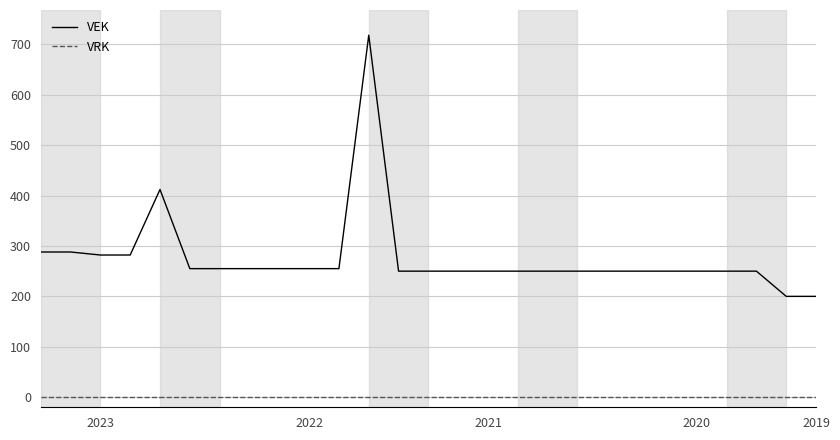

What are all the series names shown in the legend?

VEK, VRK